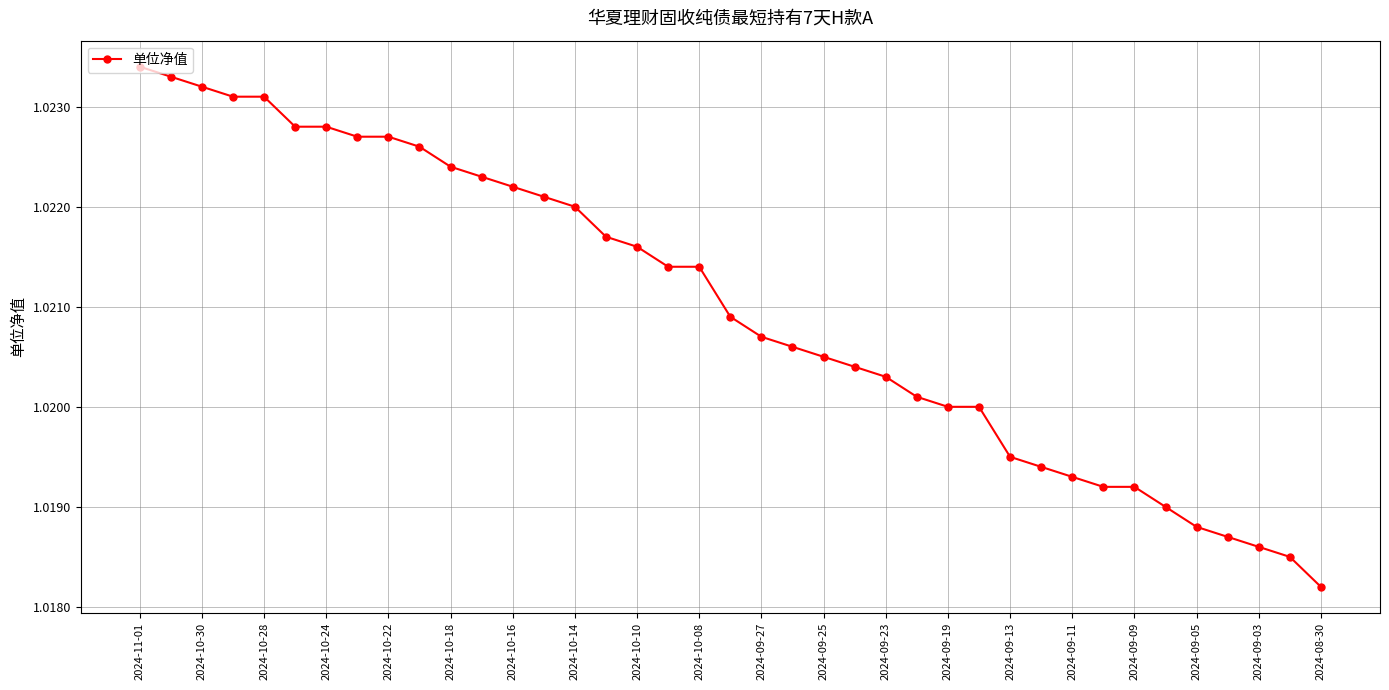

How many values are between 1 and 2?

39